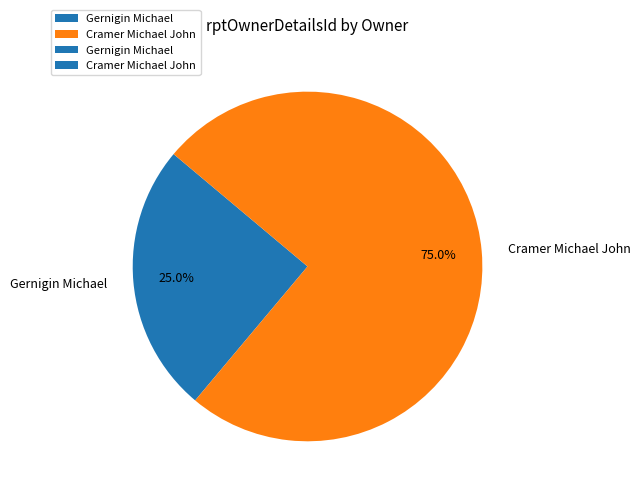

Rank the categories by value from lowest to highest.

Gernigin Michael, Cramer Michael John